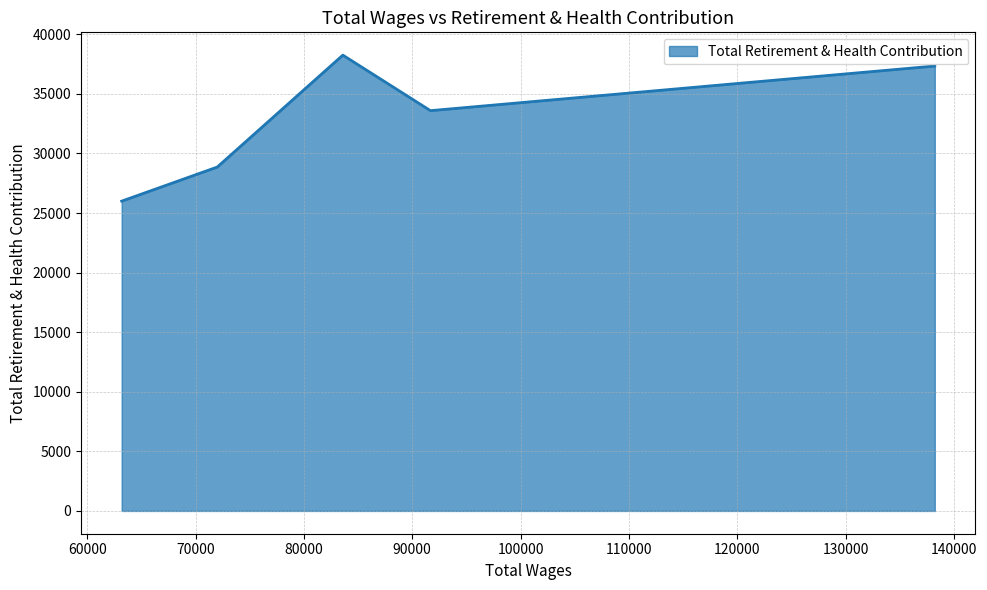

What is the difference between the second highest and second lowest values?

8476